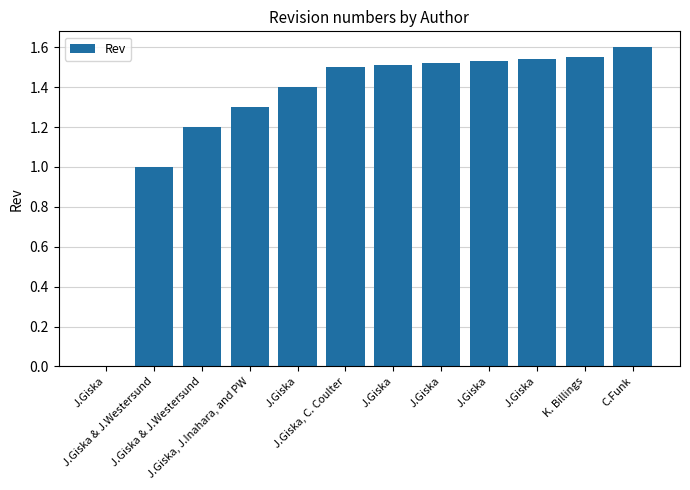

At which category does the chart reach its peak across all series?

C.Funk